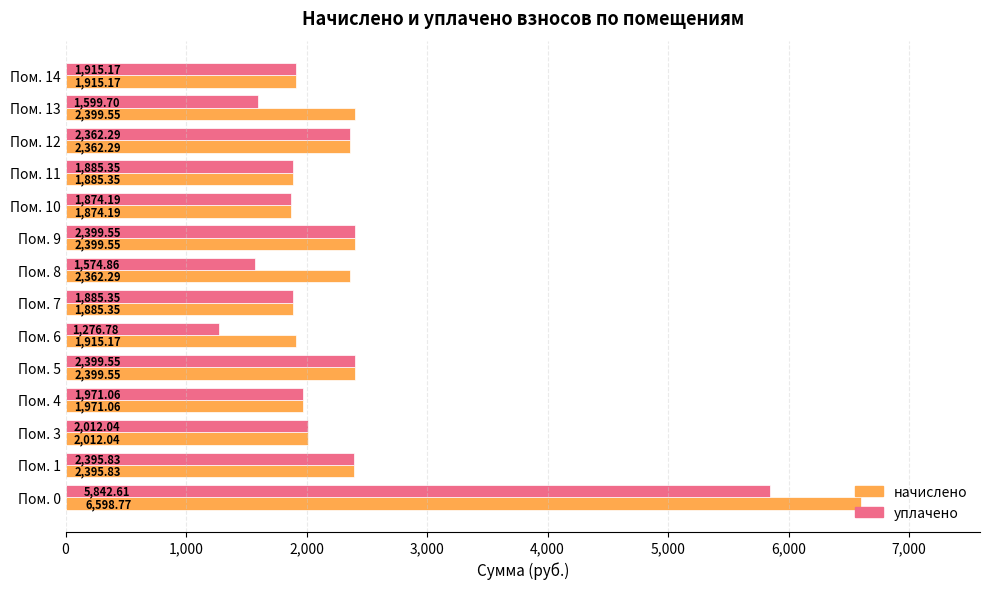

What is the maximum value shown in the chart?

6598.8